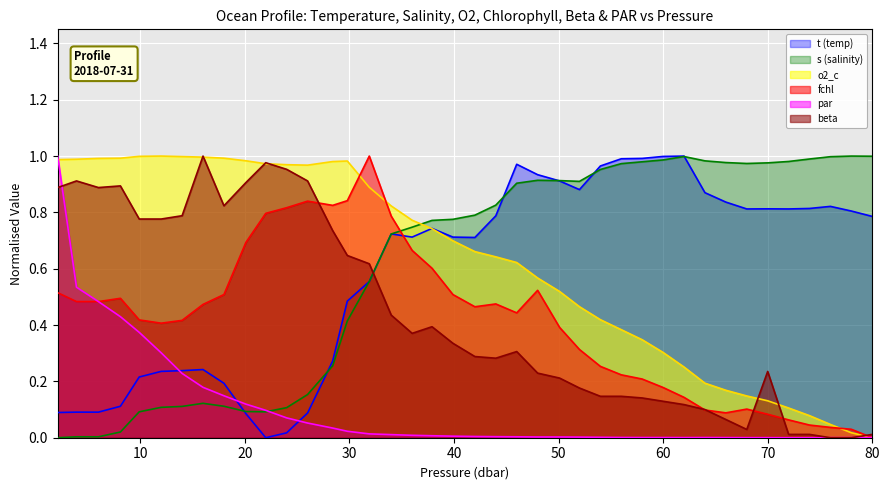

How many series are shown in this chart?

6